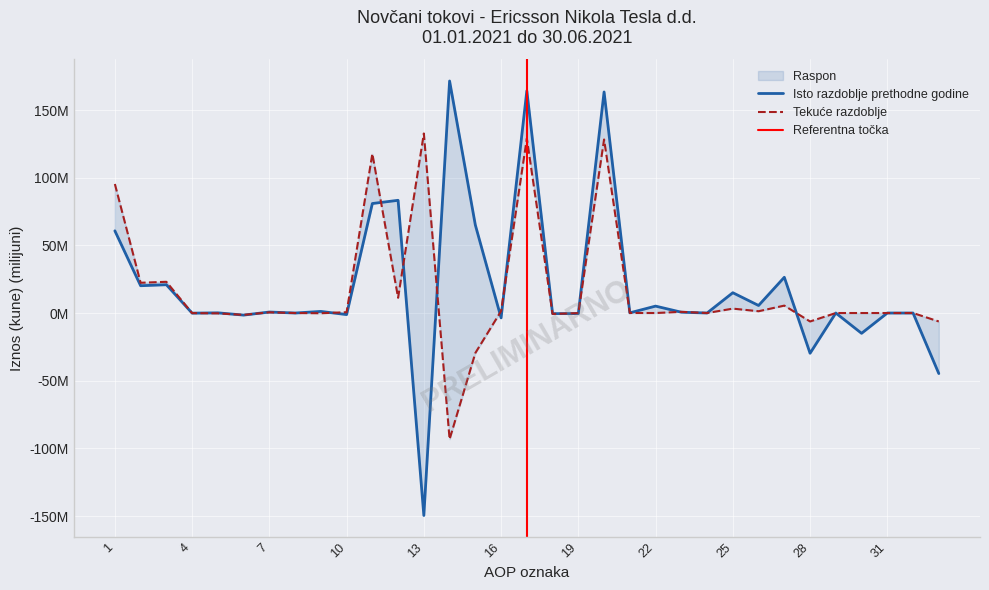

At 13, list the series in order from smallest to largest.

Isto razdoblje prethodne godine, Tekuće razdoblje